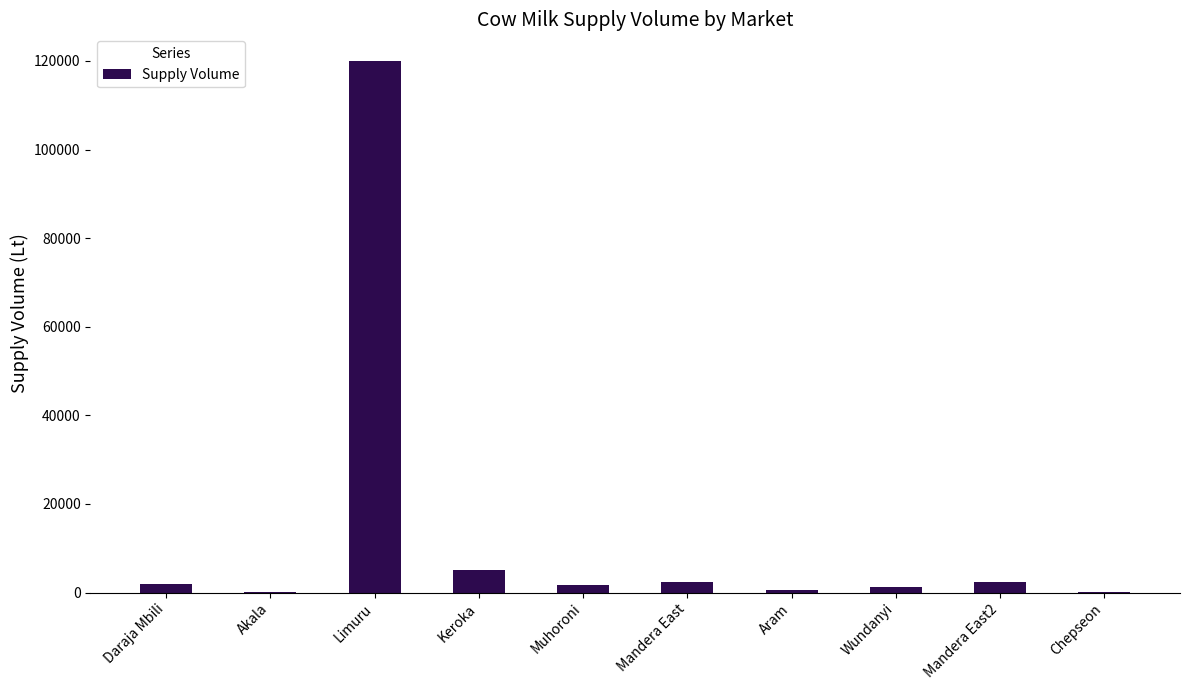

The value at Keroka is 5000. True or false?

True